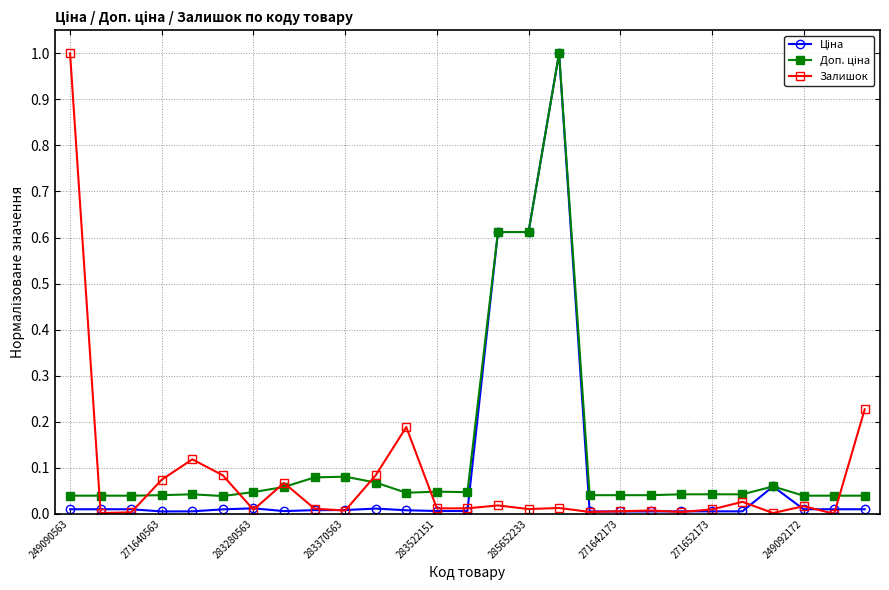

What is the maximum value shown in the chart?

1.0